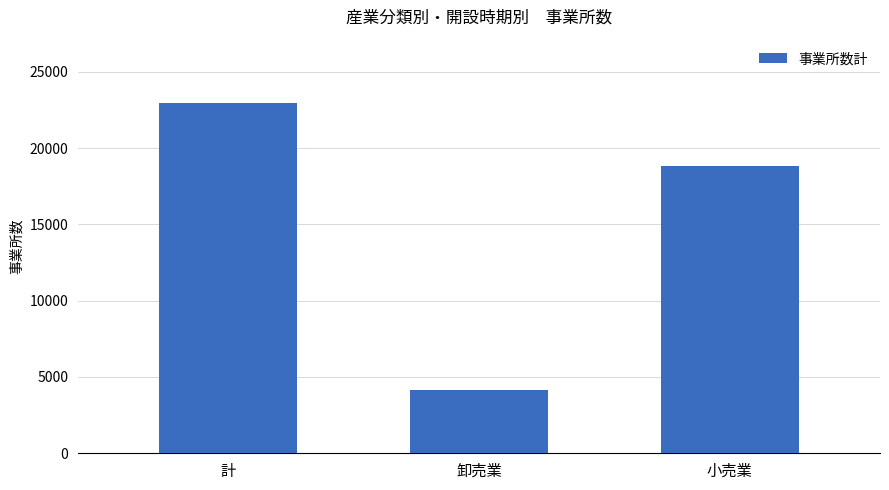

Reading left to right, extract all data points from this chart.

22976	4170	18806